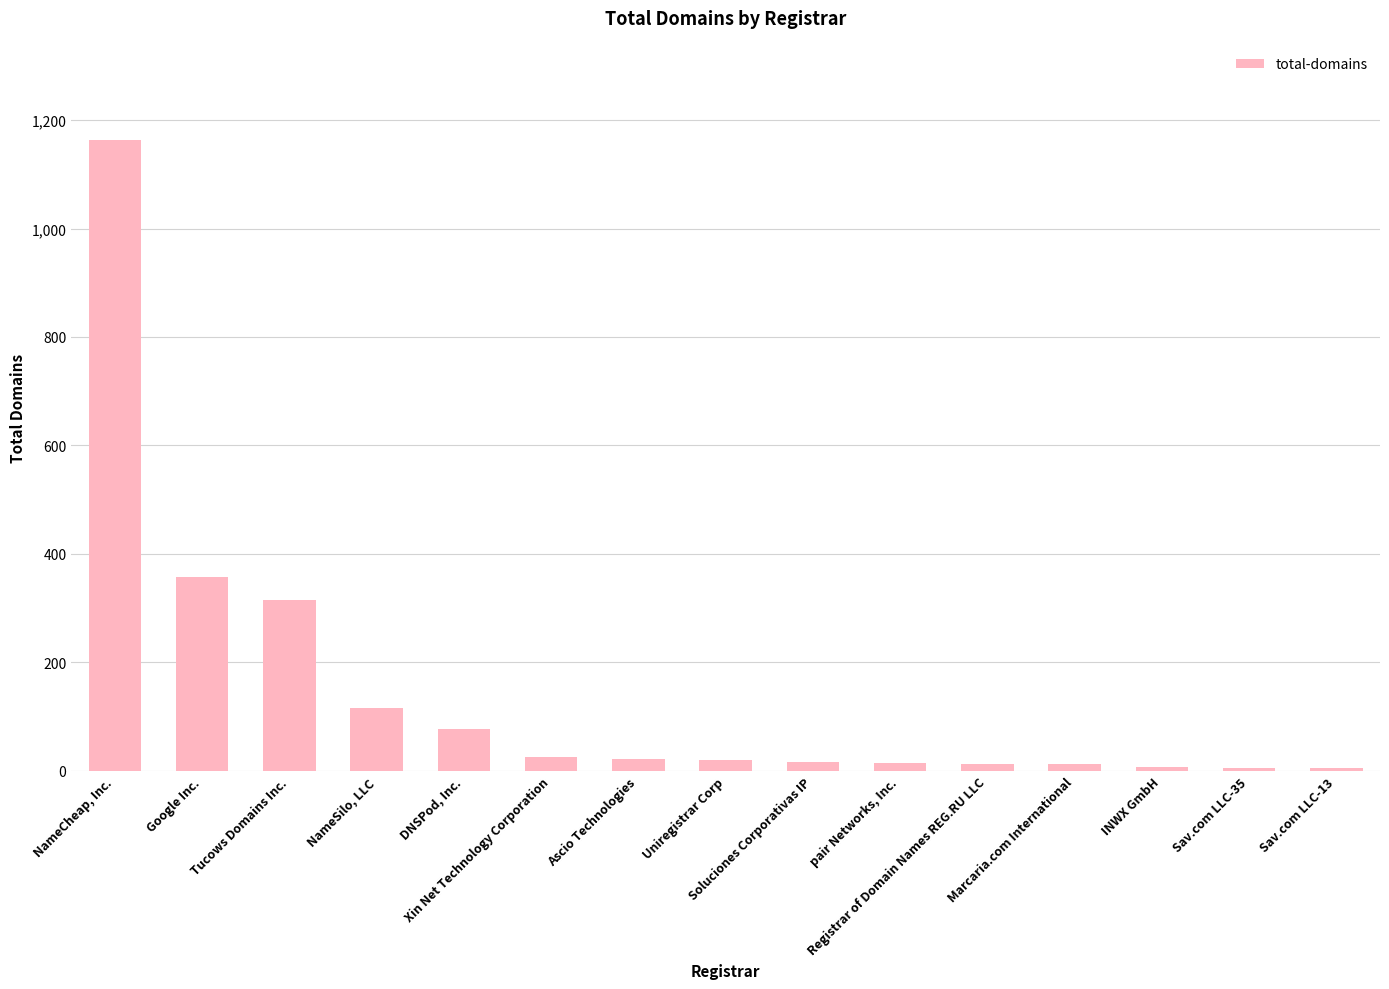

Approximately how many times larger is the value at pair Networks, Inc. compared to Xin Net Technology Corporation?

0.6